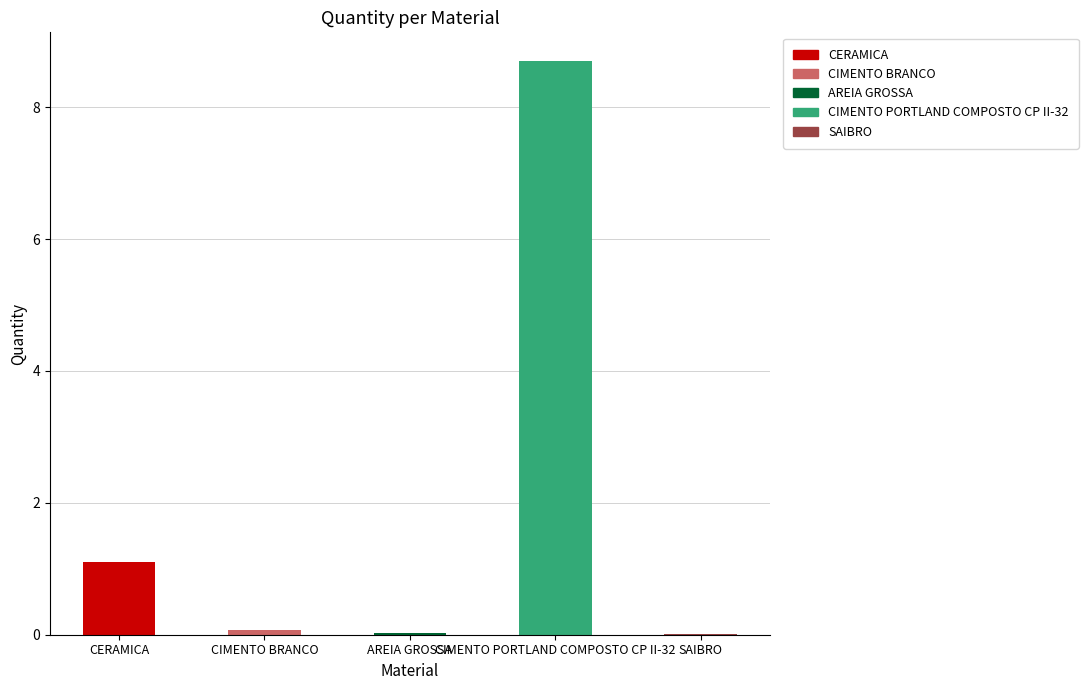

Which has a higher value, CERAMICA or SAIBRO?

CERAMICA